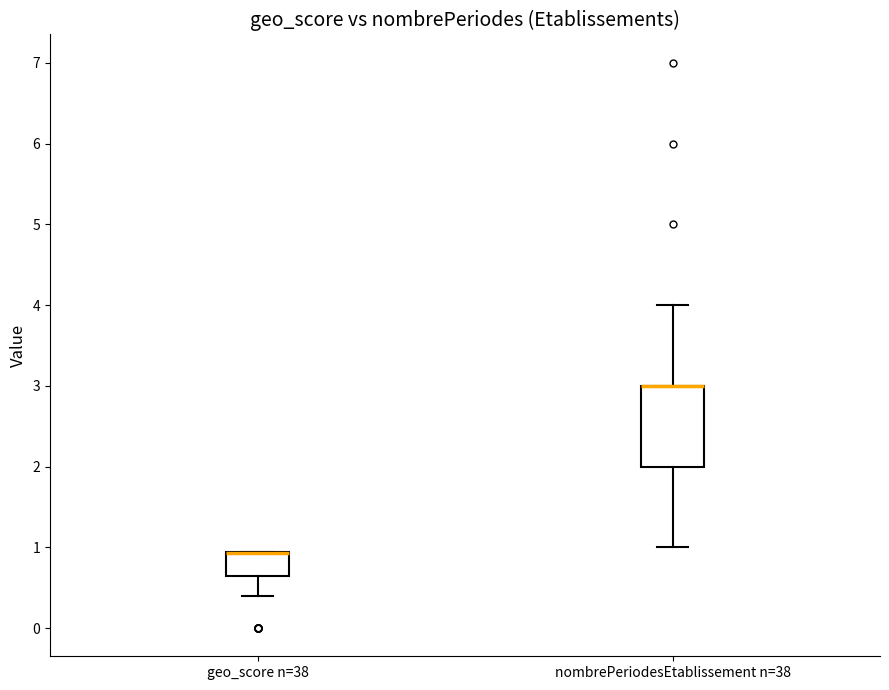

Reading left to right, transcribe this box plot: for each box, give where its median line is, the range the box spans, and where its two whiskers end, as read against the y-axis. The values are not printed on the chart, so give them approximately, as read against the axis.

geo_score n=38: median 0.9 (drawn on the box's upper edge), box 0.7 to 0.9, whiskers 0.4 to 0.9
nombrePeriodesEtablissement n=38: median 3.0 (drawn on the box's upper edge), box 2.0 to 3.0, whiskers 1.0 to 4.0